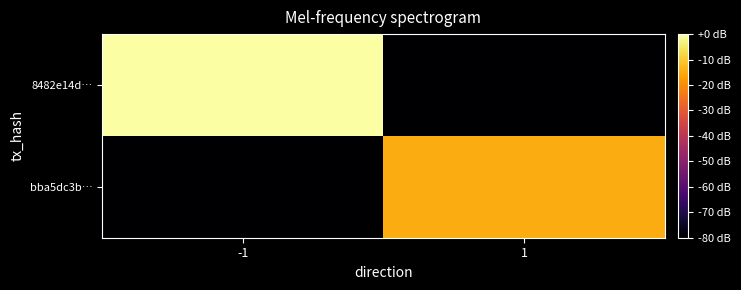

Reading left to right, list all the values displayed in this chart.

8482e14d…: -1=0.0	1=-80.0
bba5dc3b…: -1=-80.0	1=-14.8